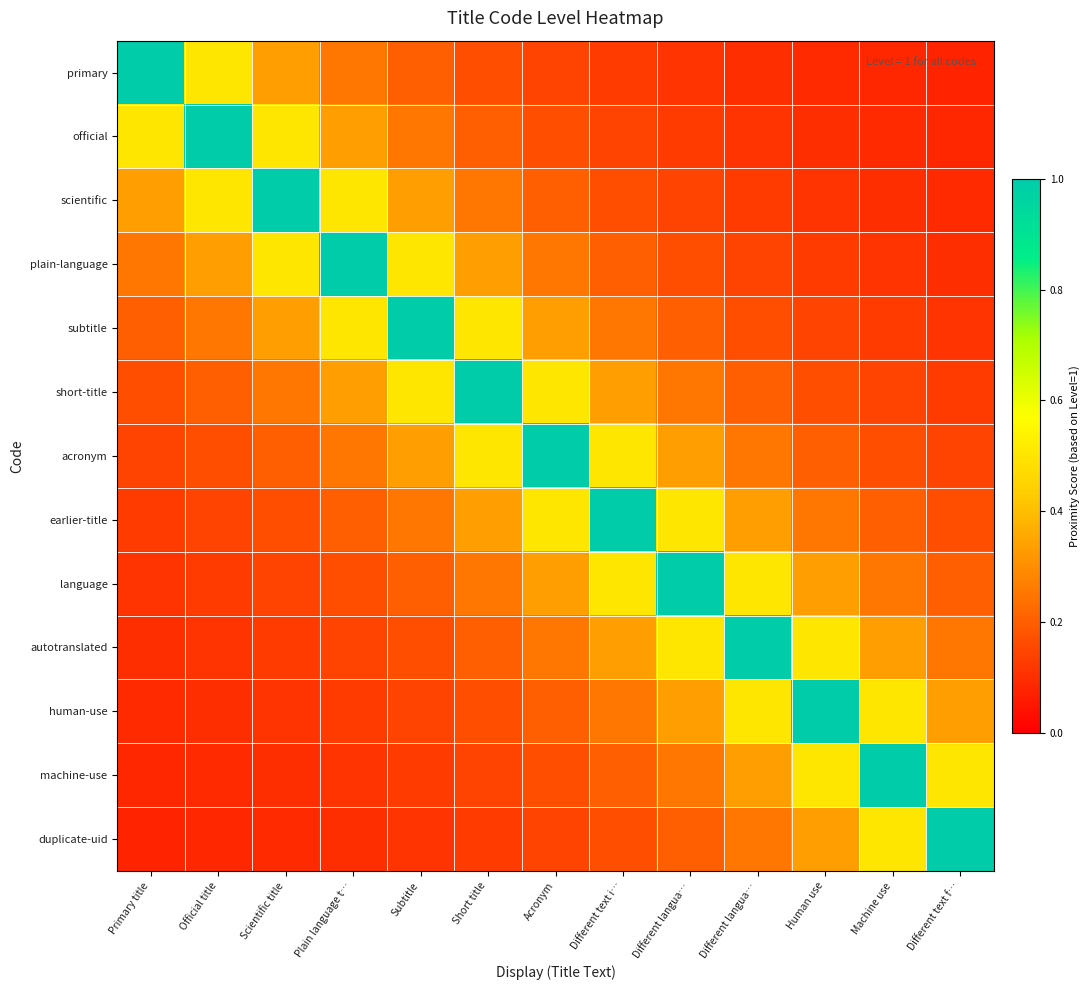

Which series changed the most between Official title and Scientific title?

official